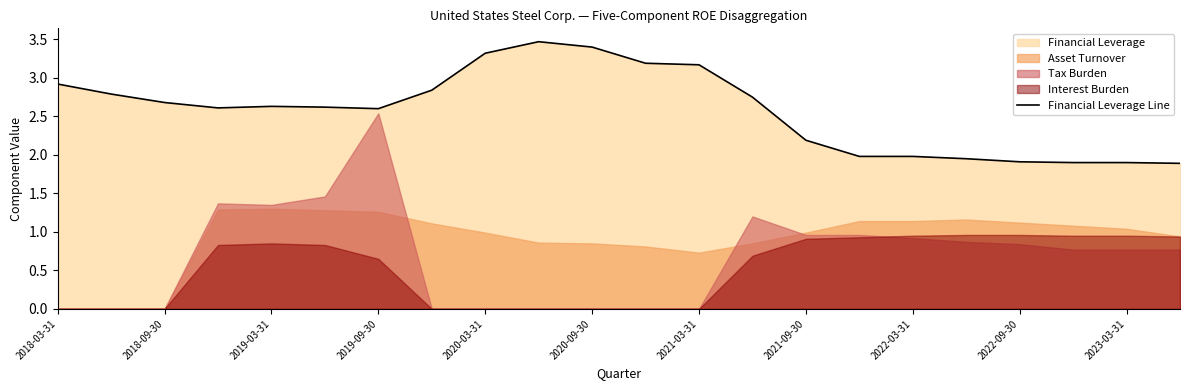

Is it true that the value at 2018-03-31 is 4.6?

False